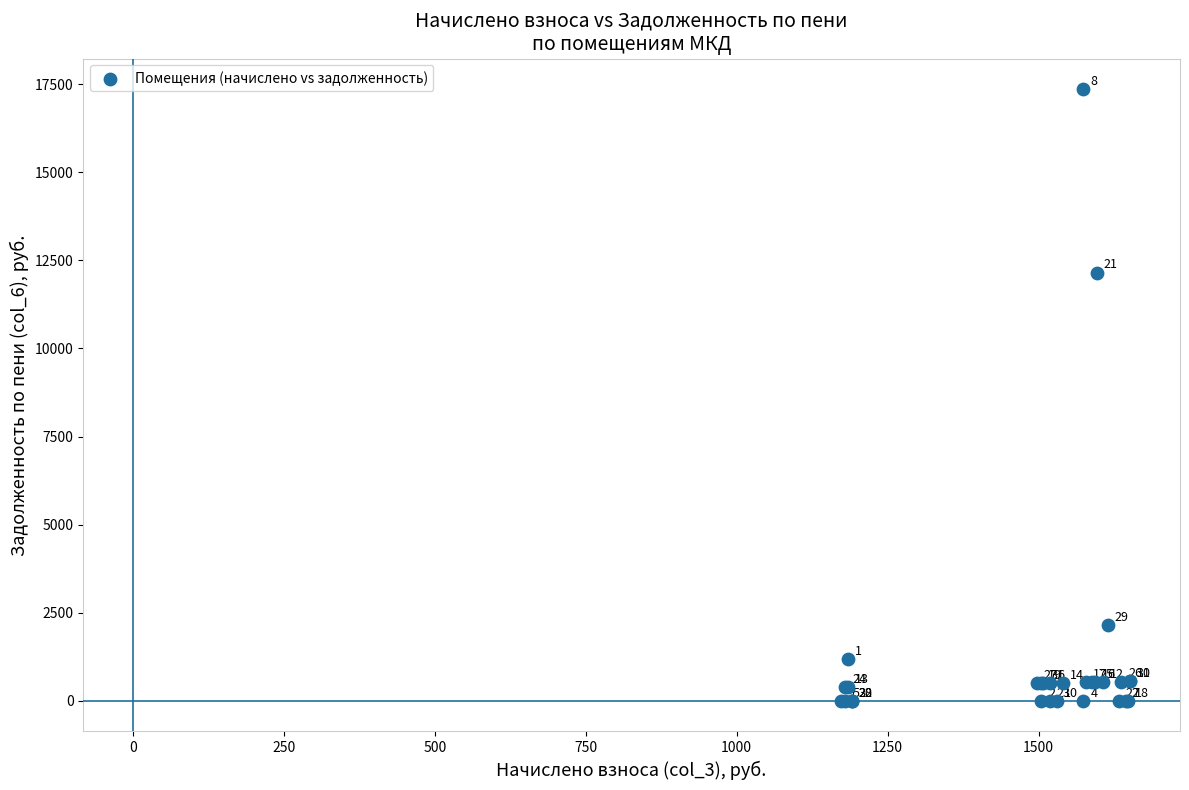

What Y value in the scatter plot is closest to 8679?

12154.9